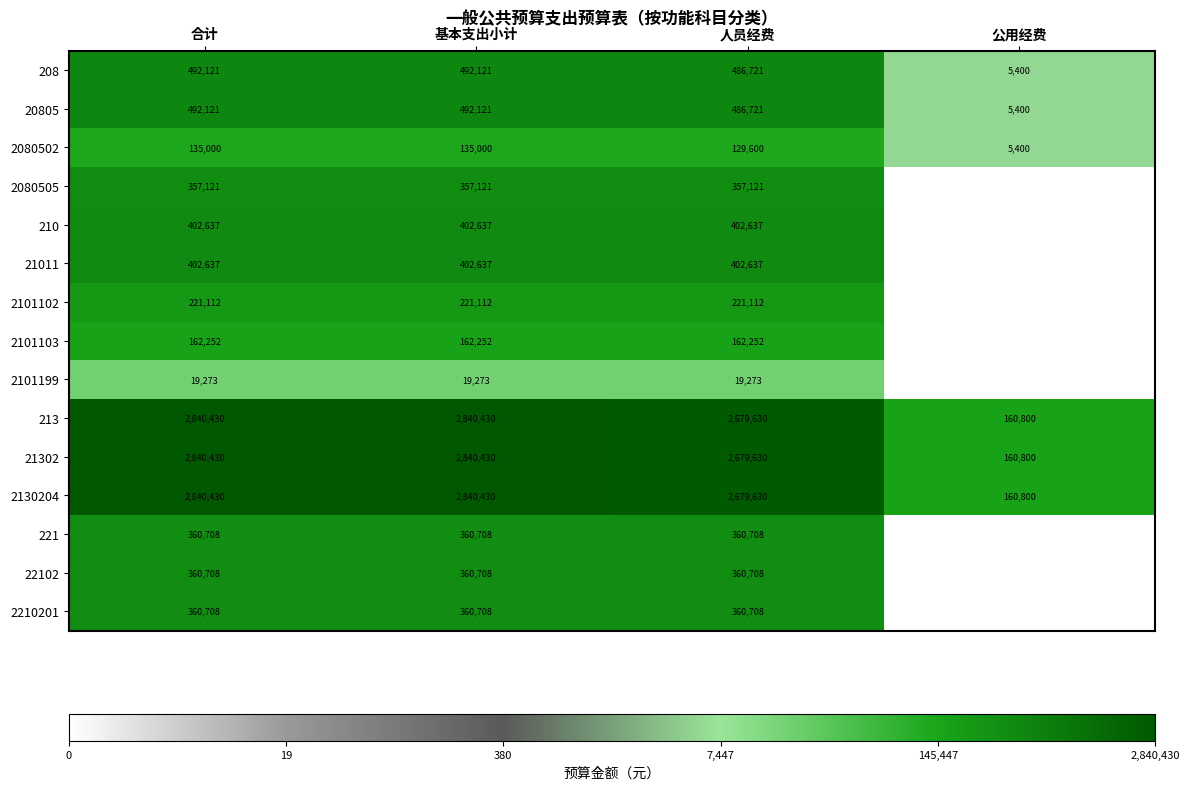

What is the lowest value of the 20805 series?

5400